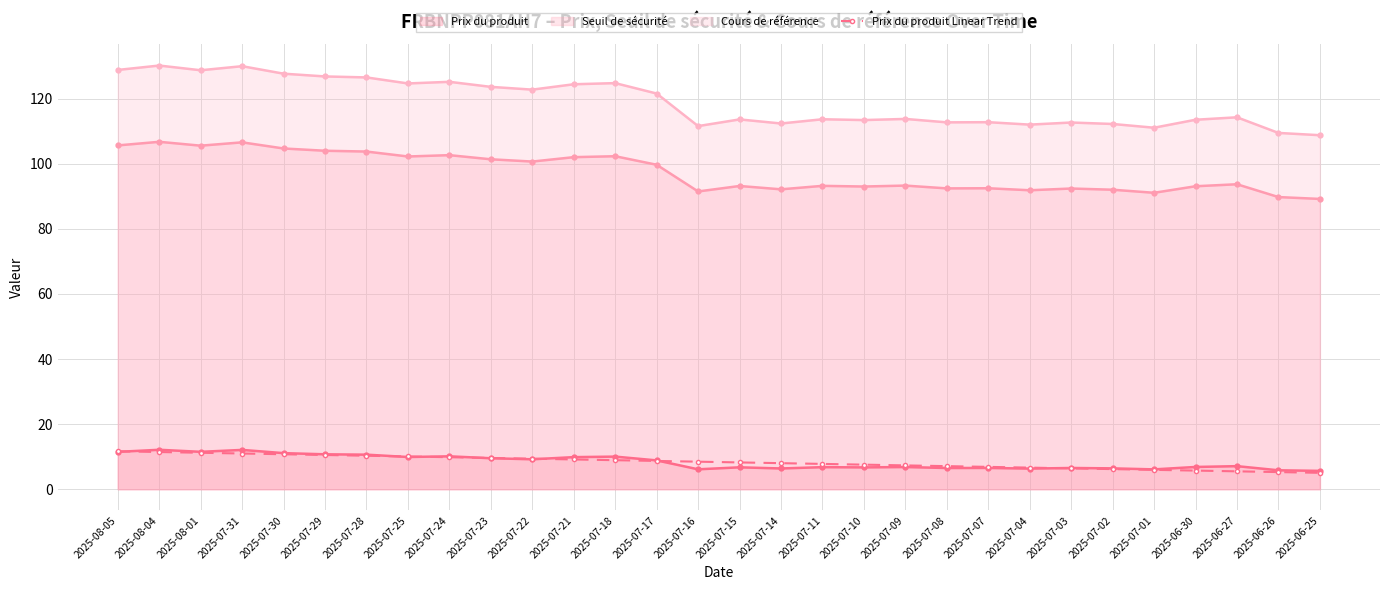

At which category is the sum across all series the highest?

2025-08-04